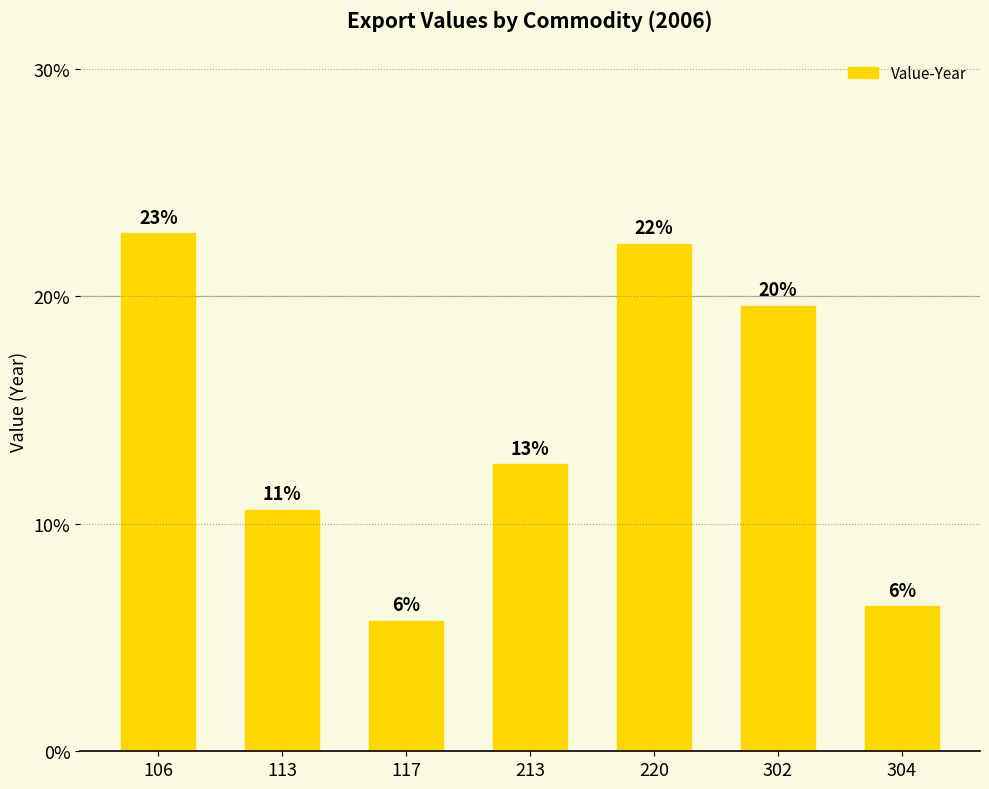

Reading left to right, transcribe all the data shown in this chart.

106=22.8	113=10.6	117=5.7	213=12.6	220=22.3	302=19.6	304=6.4